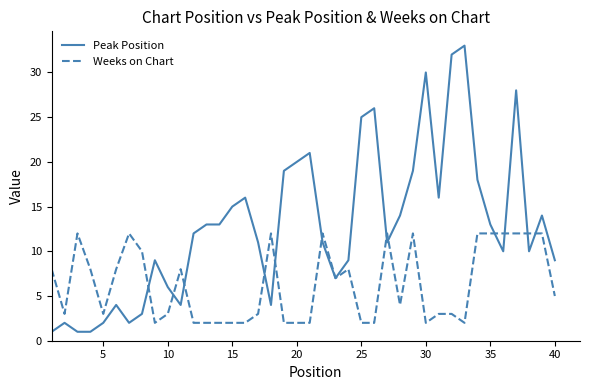

What is the greatest value displayed?

33